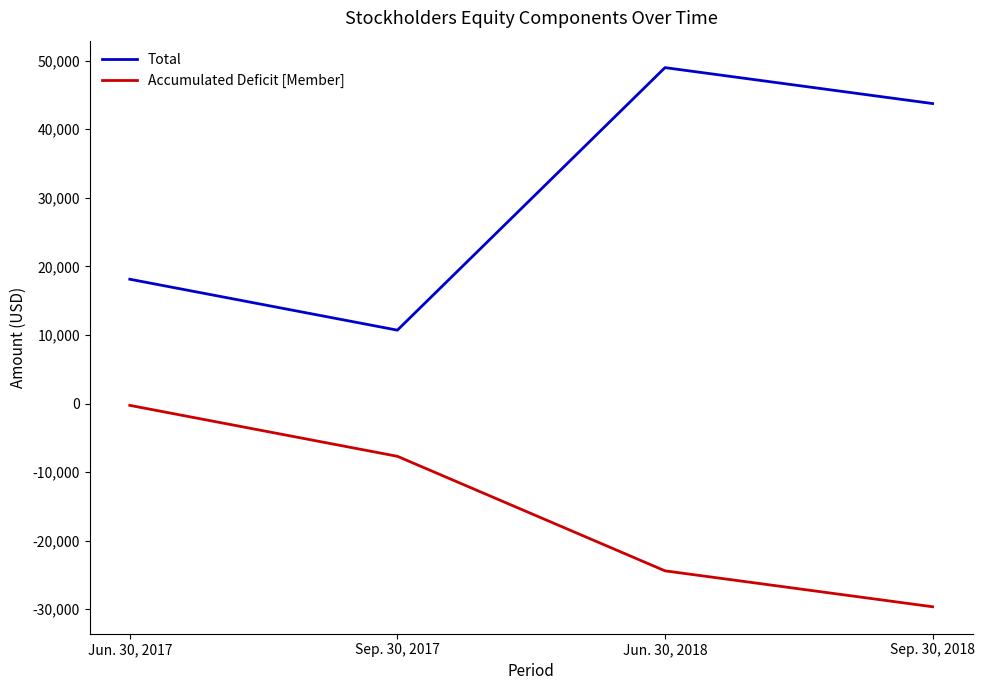

True or false: Total and Accumulated Deficit [Member] intersect in this chart.

False